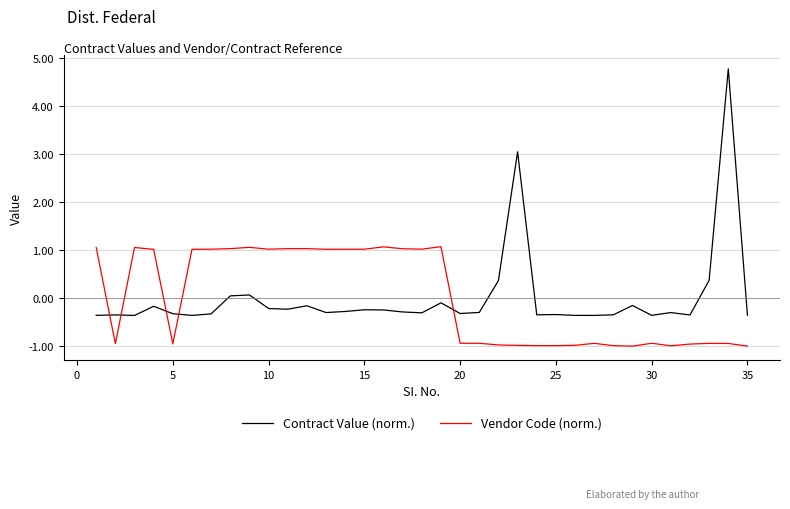

True or false: Contract Value (norm.) and Vendor Code (norm.) intersect in this chart.

True